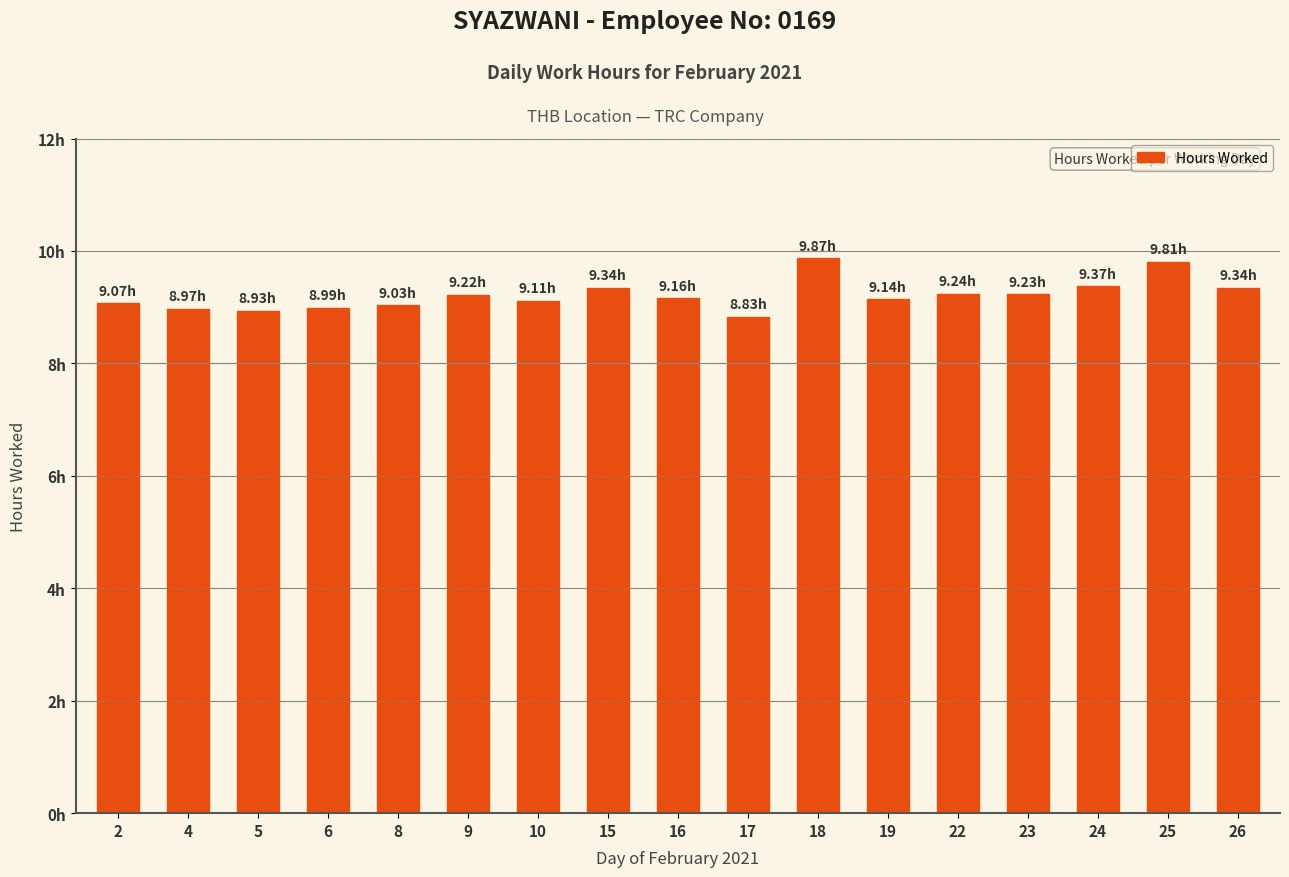

What is the smallest value displayed?

8.8